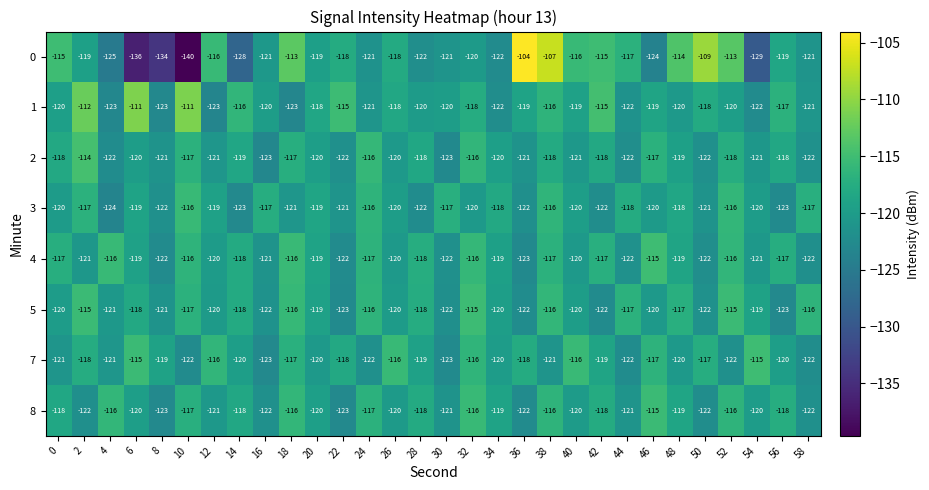

Which series has the largest total across all categories?

1